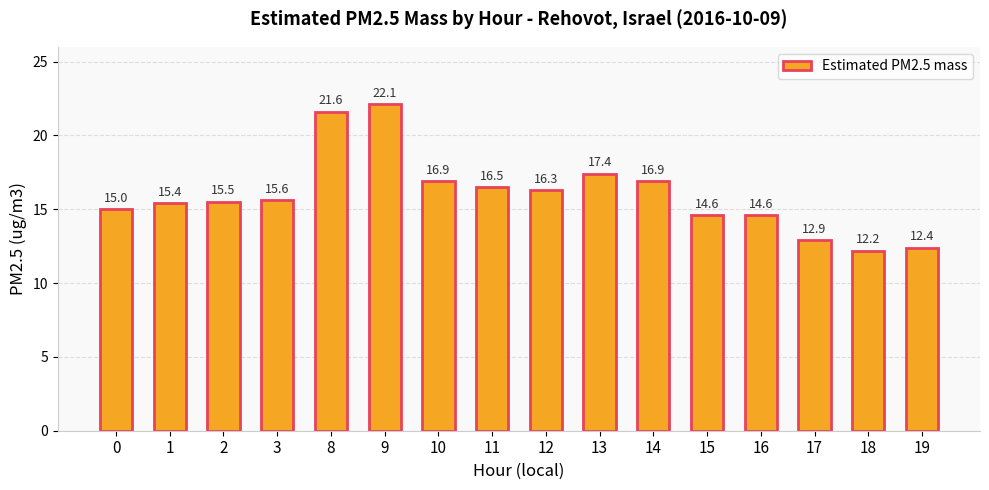

Between 0 and 10, which is larger?

10